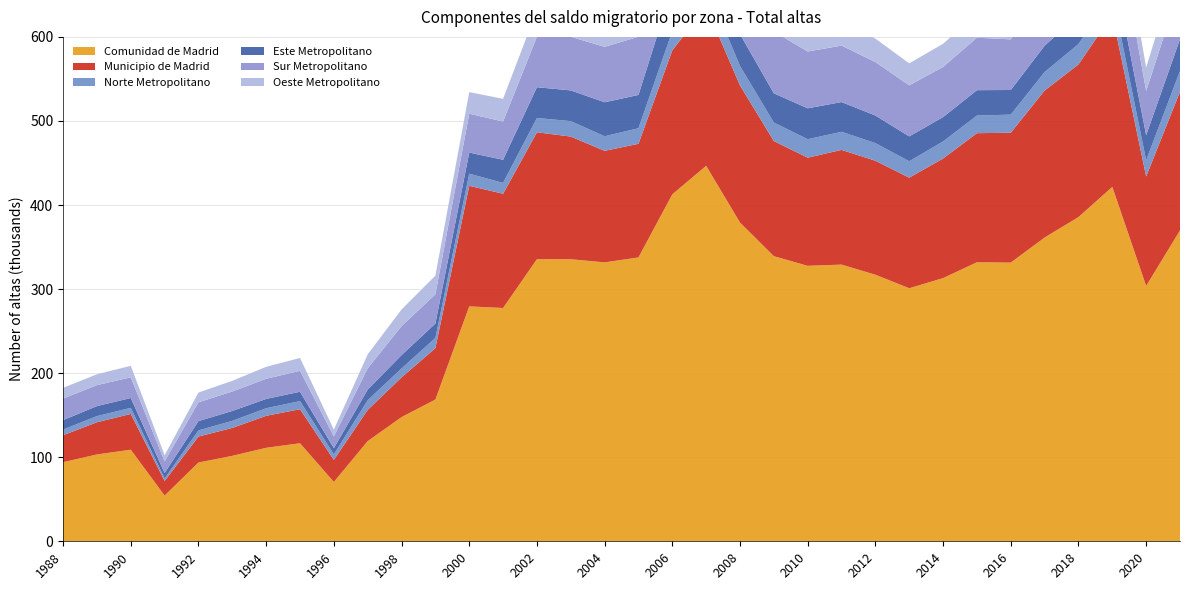

Reading right to left, what are all the values shown in this chart?

Comunidad de Madrid: 369788	303753	421572	385636	361321	331504	331938	313059	301000	317079	329126	327670	339158	379125	446623	412701	337642	331772	335490	335578	277513	279407	168626	147711	119153	70579	116607	111212	101640	93685	54373	108924	103300	94091
Municipio de Madrid: 164977	130236	204638	181596	174875	154479	153541	142288	131547	135620	136451	128664	136936	163159	189261	171278	135189	132678	145957	150937	135907	143470	61111	47248	37152	26258	40489	38047	33231	30927	17364	42578	38302	32089
Norte Metropolitano: 24650	19201	24821	24216	21981	21546	20928	20273	19525	20958	21527	21947	21967	23092	25419	22726	18514	17334	18341	17023	12871	14443	12214	10631	11508	6523	9659	9020	8406	7305	3036	7206	7322	6697
Este Metropolitano: 37877	29853	38242	34436	31354	29322	30217	28995	29568	32819	35386	36766	34819	37895	52049	51947	39598	40478	36559	36600	27535	25040	17054	15883	12663	7434	11130	11054	11786	11057	6448	11727	11905	11197
Sur Metropolitano: 62568	52485	72712	68961	63348	60194	62403	59631	60728	63595	67166	67552	73602	80166	92778	82065	69243	65869	63759	59982	45500	46273	34758	34466	25252	13955	24908	23978	23151	22341	13832	24548	24929	25670
Oeste Metropolitano: 35114	27907	34532	32383	30981	29963	29084	27540	26147	27872	28663	30007	29698	30945	36399	36699	33351	34125	29850	31790	27003	25672	22282	19774	16652	8081	15303	14225	12674	11633	7272	13758	12922	12741